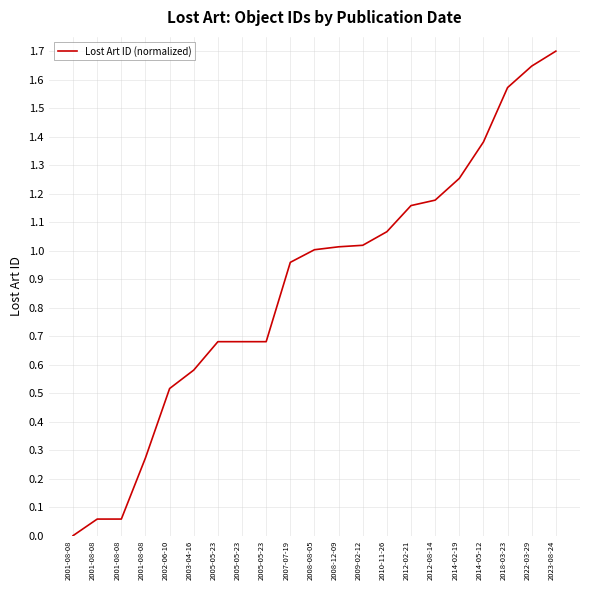

What is the greatest value displayed?

1.7